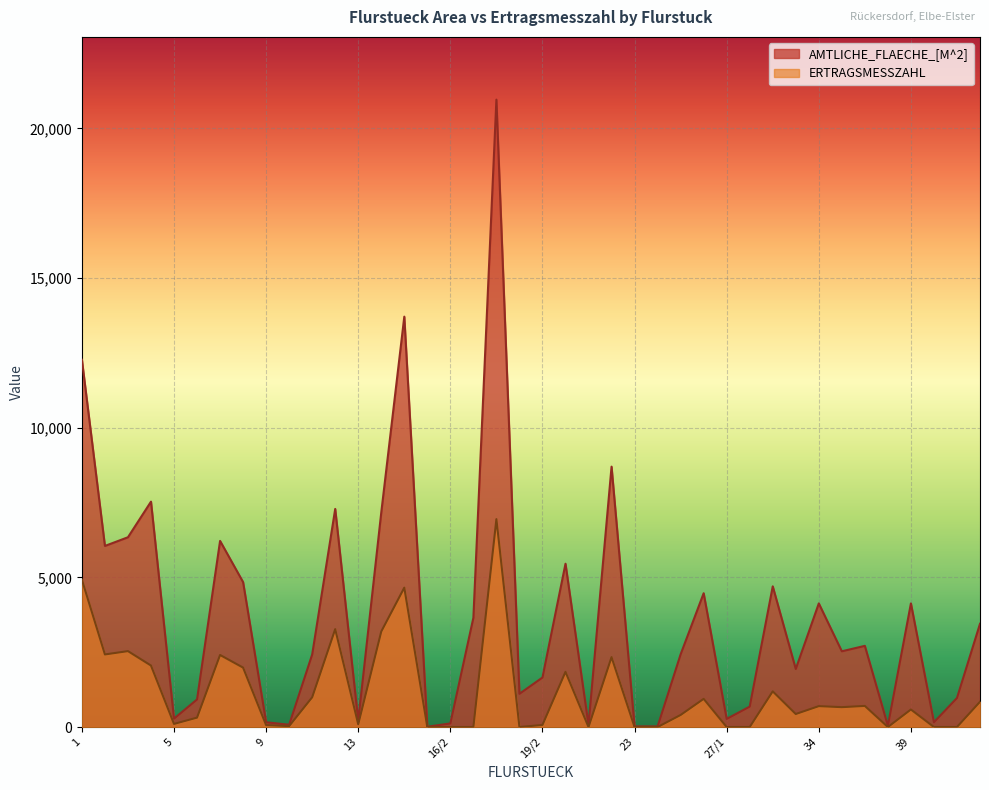

True or false: AMTLICHE_FLAECHE_[M^2] has a value of 6218 at 7.

True